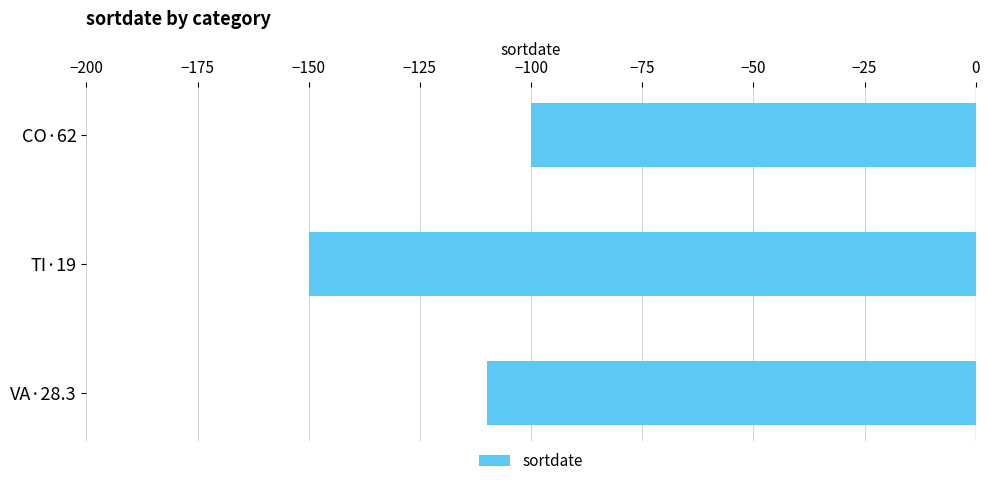

What is the change in value from CO·62 to VA·28.3?

-10